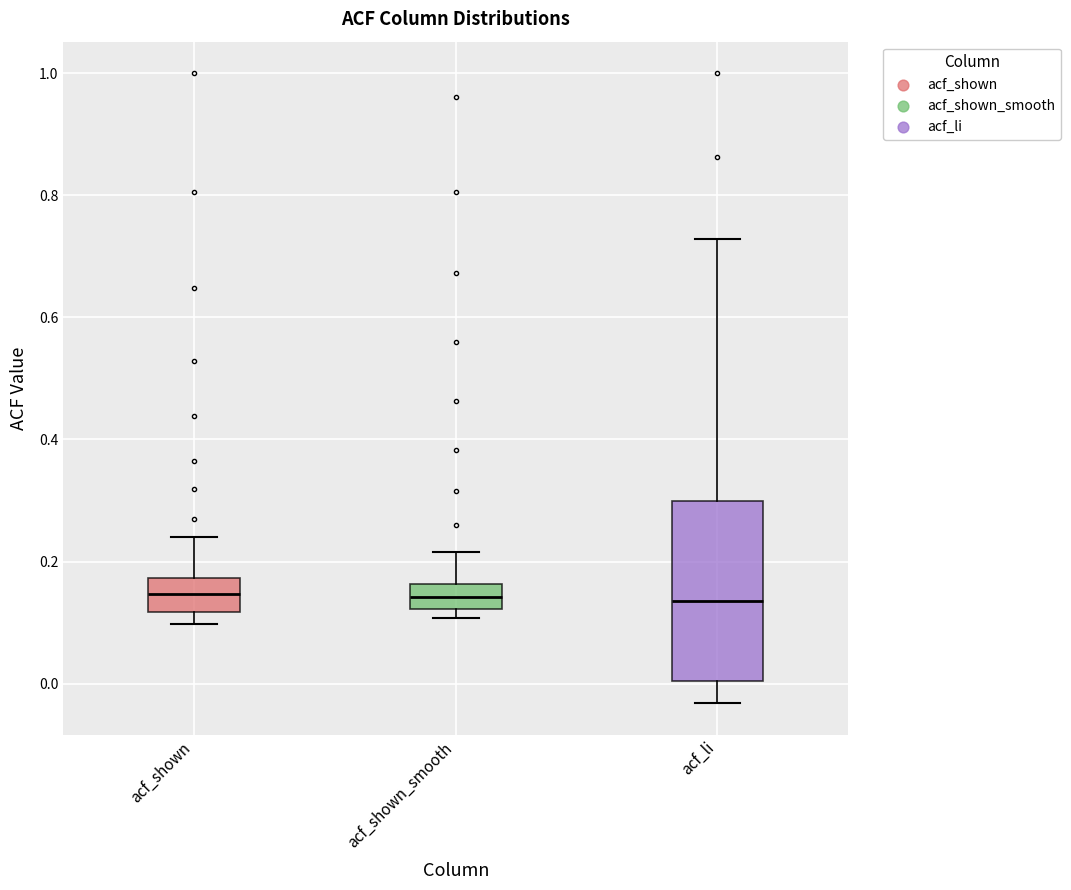

Reading left to right, read every box against the y-axis: the position of its median line, the range the box covers, and the ends of its whiskers. The values are not printed on the chart, so give them approximately, as read against the axis.

acf_shown: median 0.14, box 0.12 to 0.18, whiskers 0.10 to 0.24
acf_shown_smooth: median 0.14, box 0.12 to 0.16, whiskers 0.10 to 0.22
acf_li: median 0.14, box 0.00 to 0.30, whiskers -0.04 to 0.72